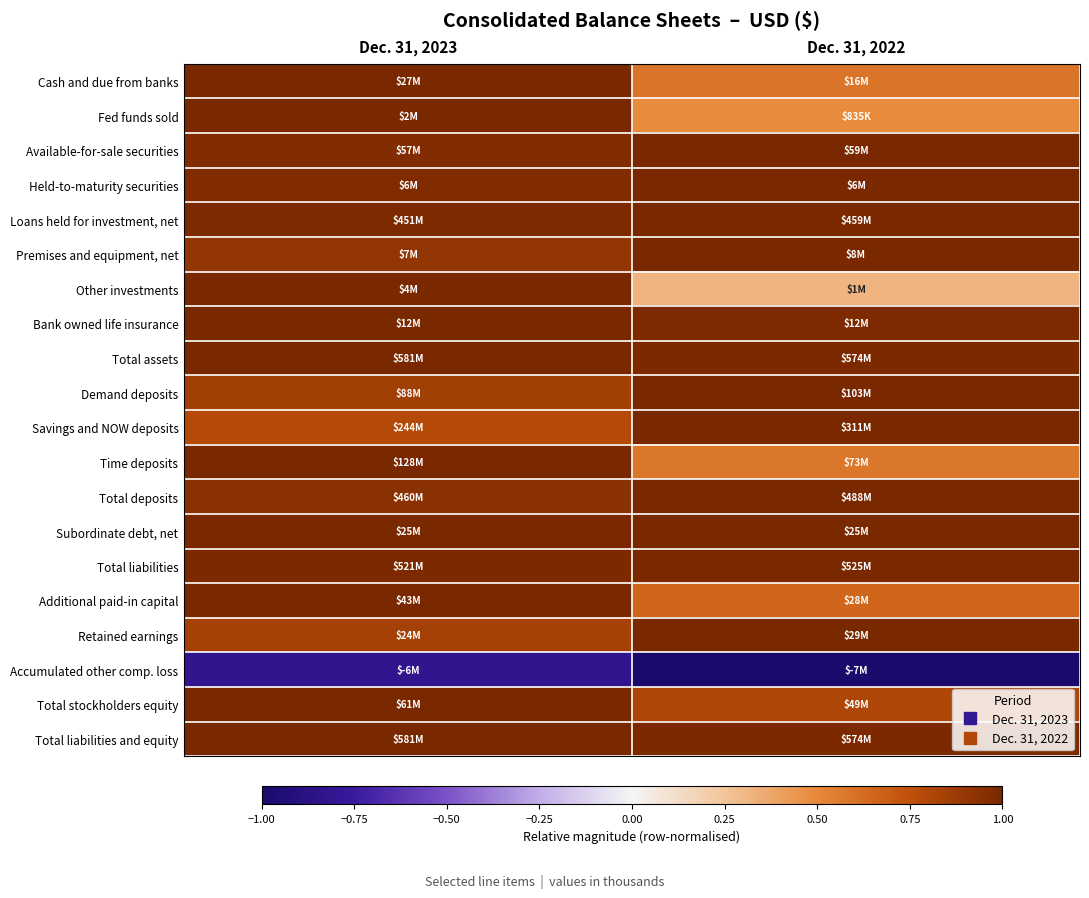

Reading right to left, list all the values displayed in this chart.

Cash and due from banks: Dec. 31, 2022=0.6	Dec. 31, 2023=1.0
Fed funds sold: Dec. 31, 2022=0.5	Dec. 31, 2023=1.0
Available-for-sale securities: Dec. 31, 2022=1.0	Dec. 31, 2023=1.0
Held-to-maturity securities: Dec. 31, 2022=1.0	Dec. 31, 2023=1.0
Loans held for investment, net: Dec. 31, 2022=1.0	Dec. 31, 2023=1.0
Premises and equipment, net: Dec. 31, 2022=1.0	Dec. 31, 2023=0.9
Other investments: Dec. 31, 2022=0.3	Dec. 31, 2023=1.0
Bank owned life insurance: Dec. 31, 2022=1.0	Dec. 31, 2023=1.0
Total assets: Dec. 31, 2022=1.0	Dec. 31, 2023=1.0
Demand deposits: Dec. 31, 2022=1.0	Dec. 31, 2023=0.9
Savings and NOW deposits: Dec. 31, 2022=1.0	Dec. 31, 2023=0.8
Time deposits: Dec. 31, 2022=0.6	Dec. 31, 2023=1.0
Total deposits: Dec. 31, 2022=1.0	Dec. 31, 2023=0.9
Subordinate debt, net: Dec. 31, 2022=1.0	Dec. 31, 2023=1.0
Total liabilities: Dec. 31, 2022=1.0	Dec. 31, 2023=1.0
Additional paid-in capital: Dec. 31, 2022=0.7	Dec. 31, 2023=1.0
Retained earnings: Dec. 31, 2022=1.0	Dec. 31, 2023=0.8
Accumulated other comp. loss: Dec. 31, 2022=-1.0	Dec. 31, 2023=-0.8
Total stockholders equity: Dec. 31, 2022=0.8	Dec. 31, 2023=1.0
Total liabilities and equity: Dec. 31, 2022=1.0	Dec. 31, 2023=1.0